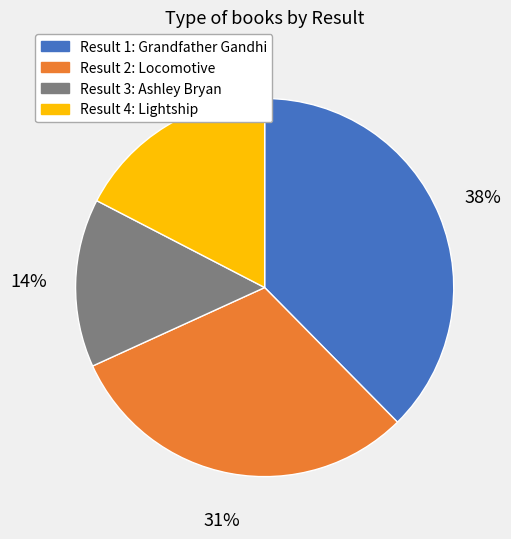

To the nearest percent, what is the average slice percentage?

25%